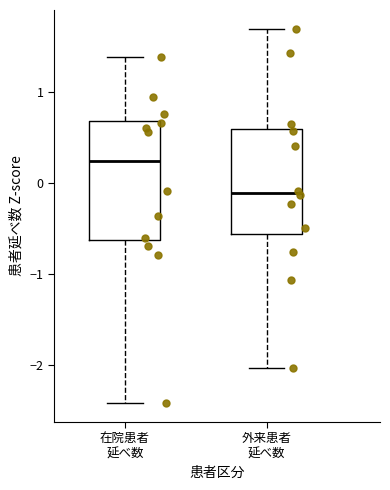

Which box is the tallest, from its lower edge to its upper edge?

在院患者 延べ数